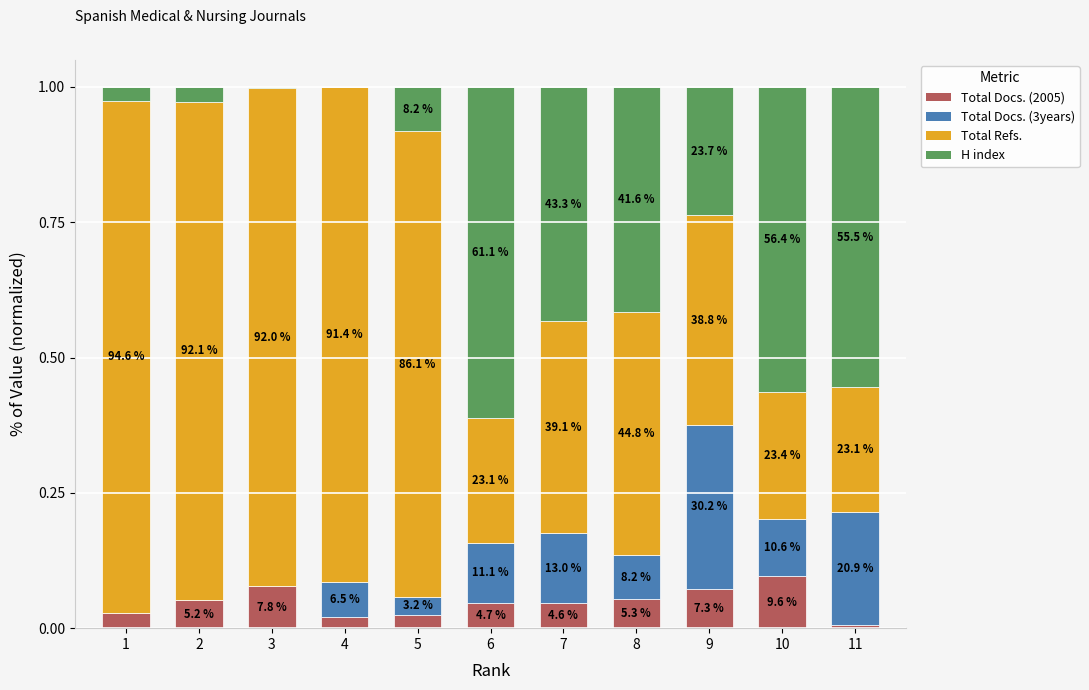

What are all the series names shown in the legend?

Total Docs. (2005), Total Docs. (3years), Total Refs., H index